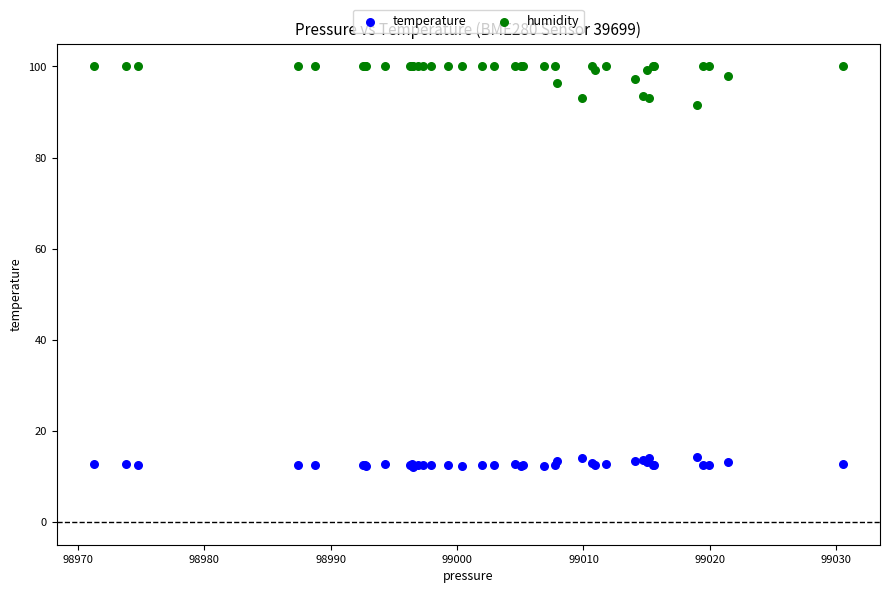

What are all the series names shown in the legend?

temperature, humidity